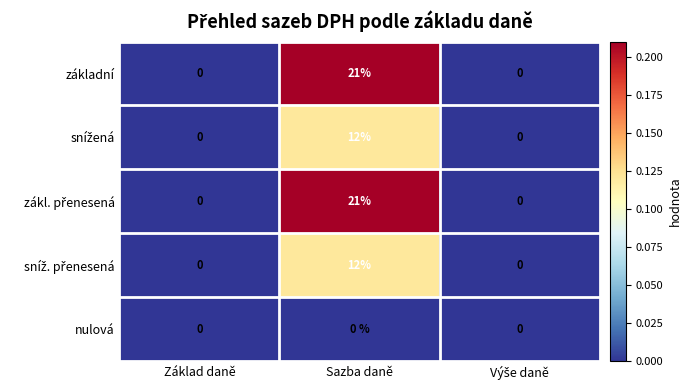

What is the difference between the základní values at Základ daně and Sazba daně?

21